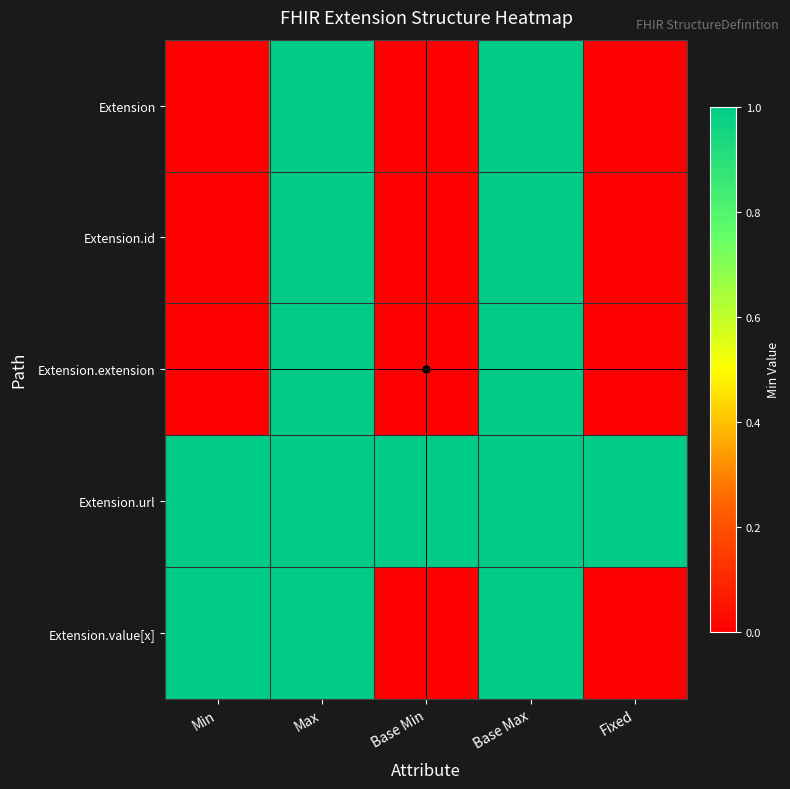

Count the number of categories in the chart.

5